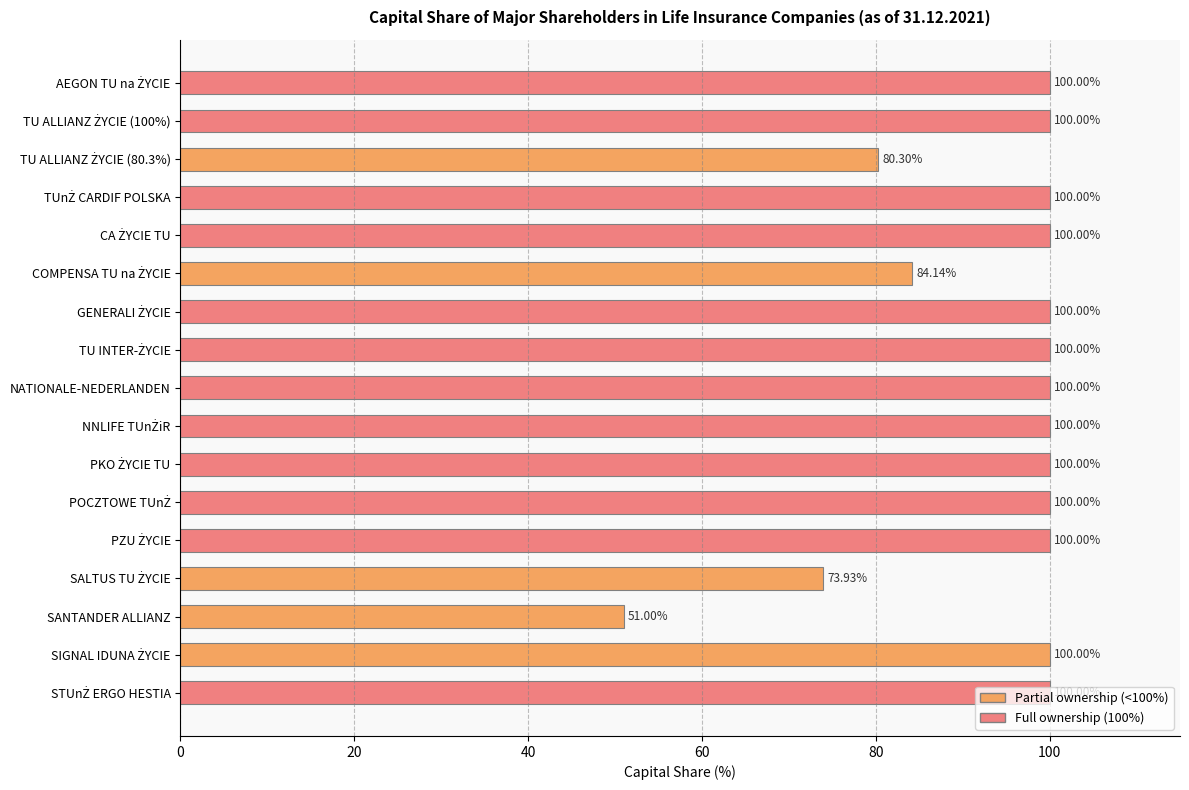

What is the difference between the maximum and minimum values?

49.0